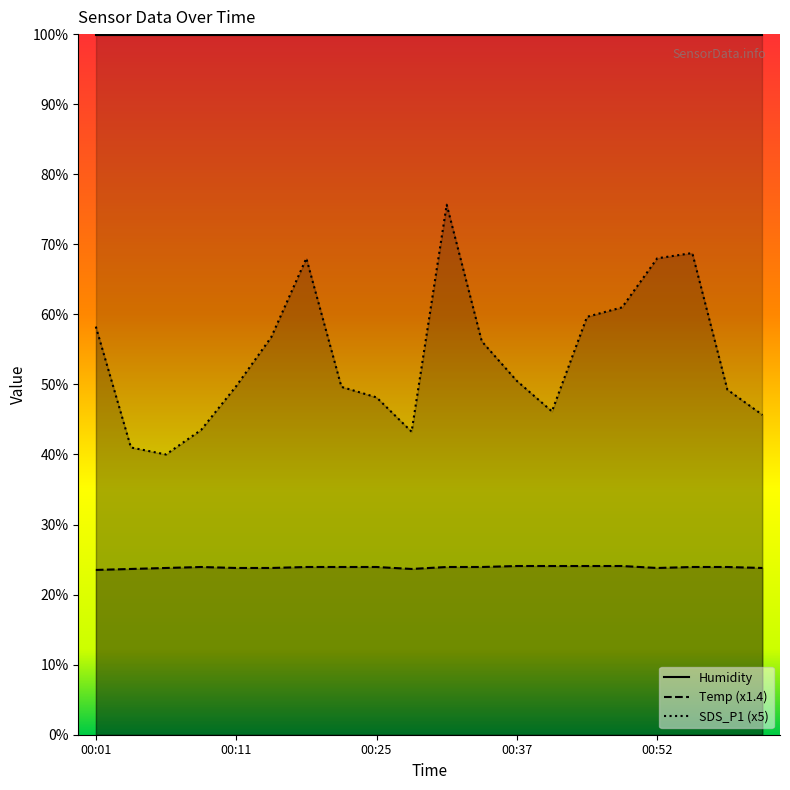

Reading left to right, list all the values displayed in this chart.

Temp: 00:01=23.5	00:03=23.7	00:06=23.8	00:08=23.9	00:11=23.8	00:16=23.8	00:20=23.9	00:23=23.9	00:25=23.9	00:28=23.7	00:30=23.9	00:35=23.9	00:37=24.1	00:42=24.1	00:45=24.1	00:50=24.1	00:52=23.8	00:57=23.9	00:59=23.9	01:02=23.8
SDS_P1: 00:01=58.2	00:03=41.0	00:06=40.0	00:08=43.5	00:11=49.8	00:16=56.8	00:20=68.0	00:23=49.6	00:25=48.2	00:28=43.2	00:30=75.7	00:35=56.2	00:37=50.5	00:42=46.2	00:45=59.6	00:50=61.0	00:52=68.0	00:57=68.8	00:59=49.2	01:02=45.7